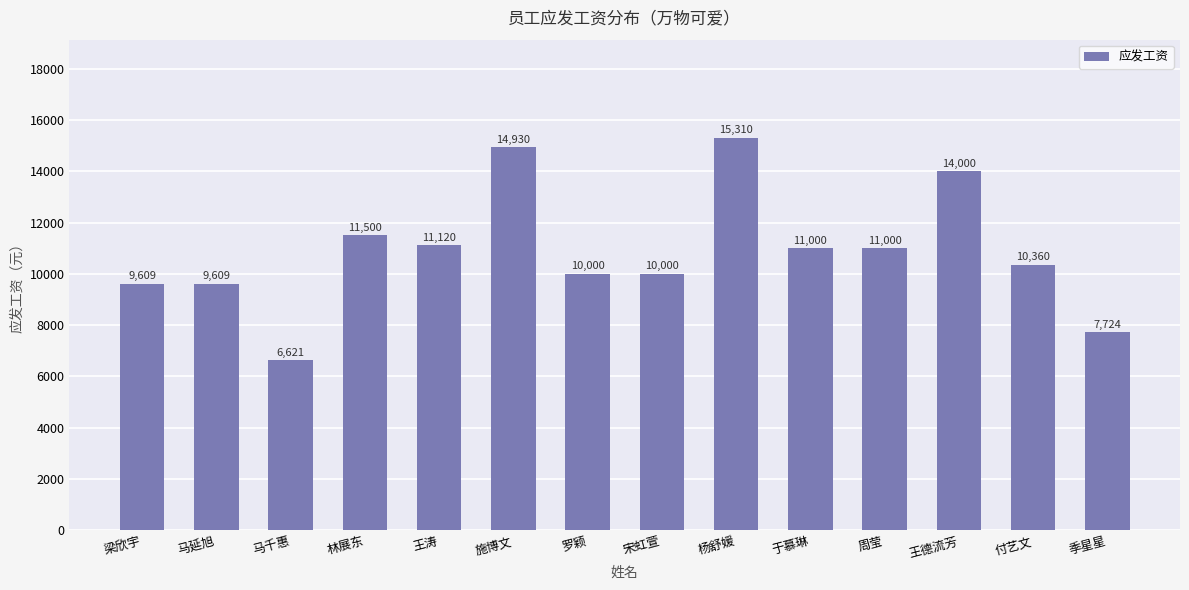

What is the value of the 4th bar from the left?

11500.0